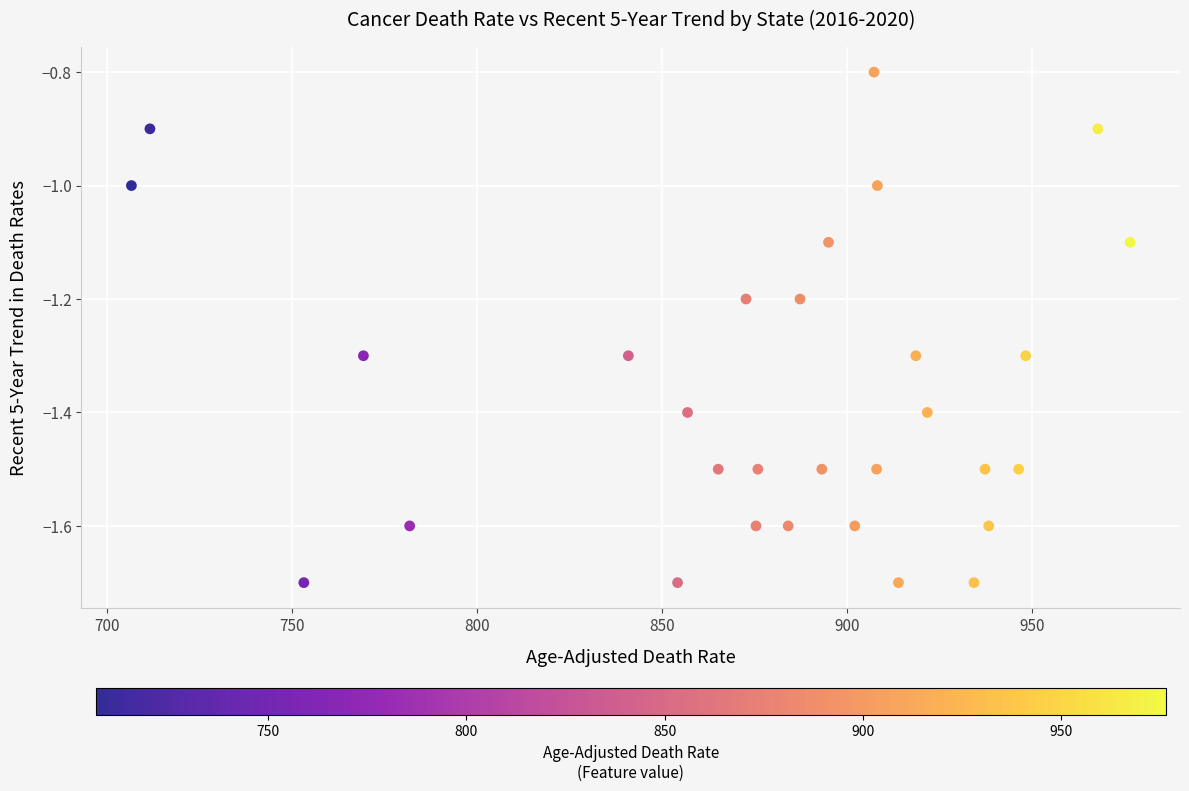

What is the range of Y values (max minus min)?

0.9